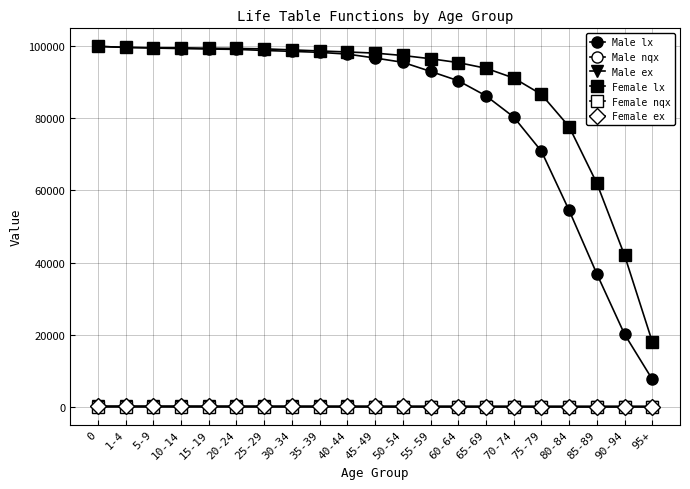

What is the maximum value shown in the chart?

100000.0